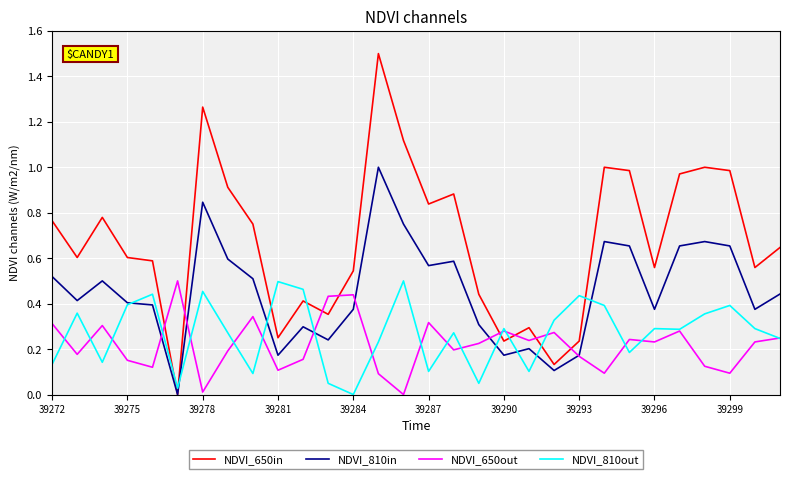

Which series has the largest range (max minus min)?

NDVI_650in